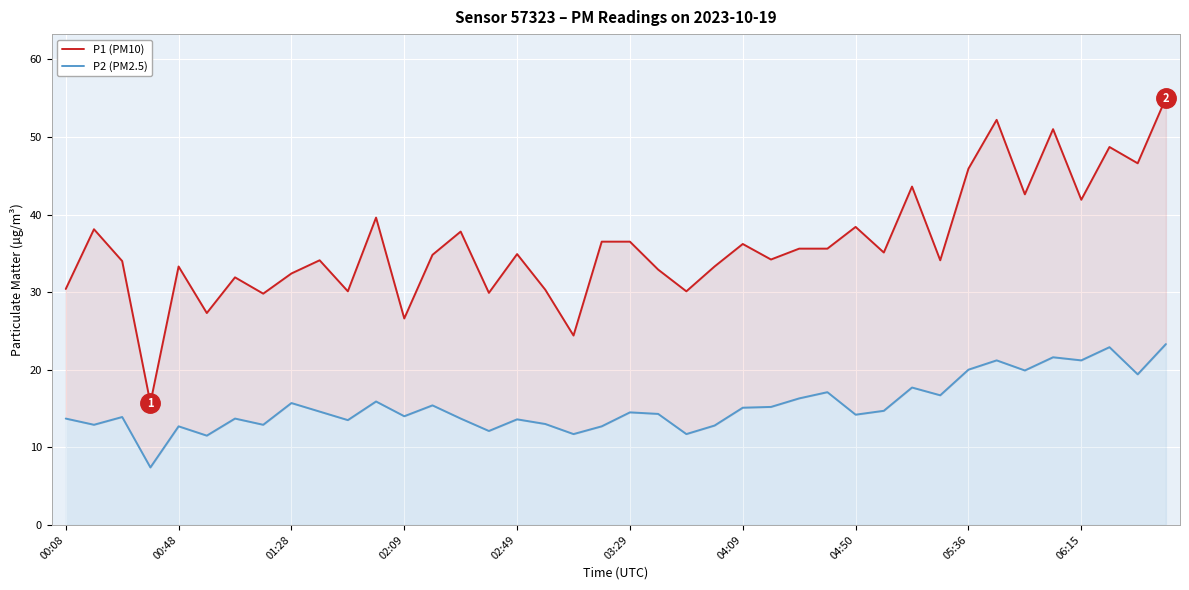

Rank the series by their maximum value, from highest to lowest.

P1 (PM10), P2 (PM2.5)